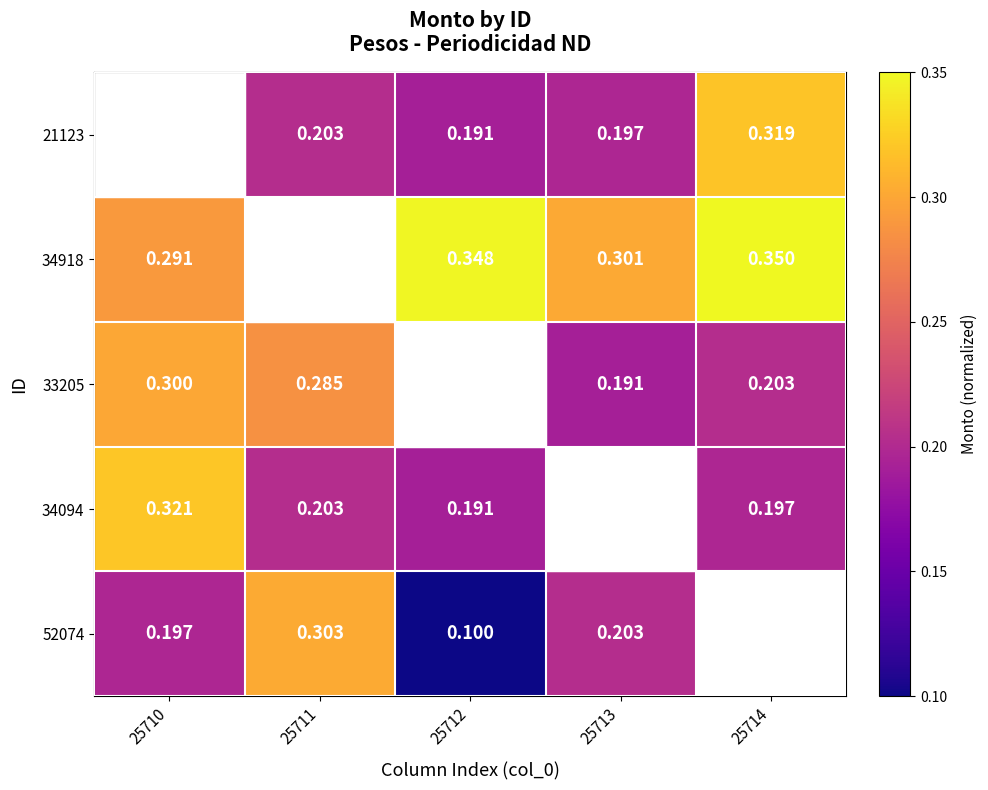

Is the value of 21123 at 25713 greater than the value of 52074 at 25711?

No